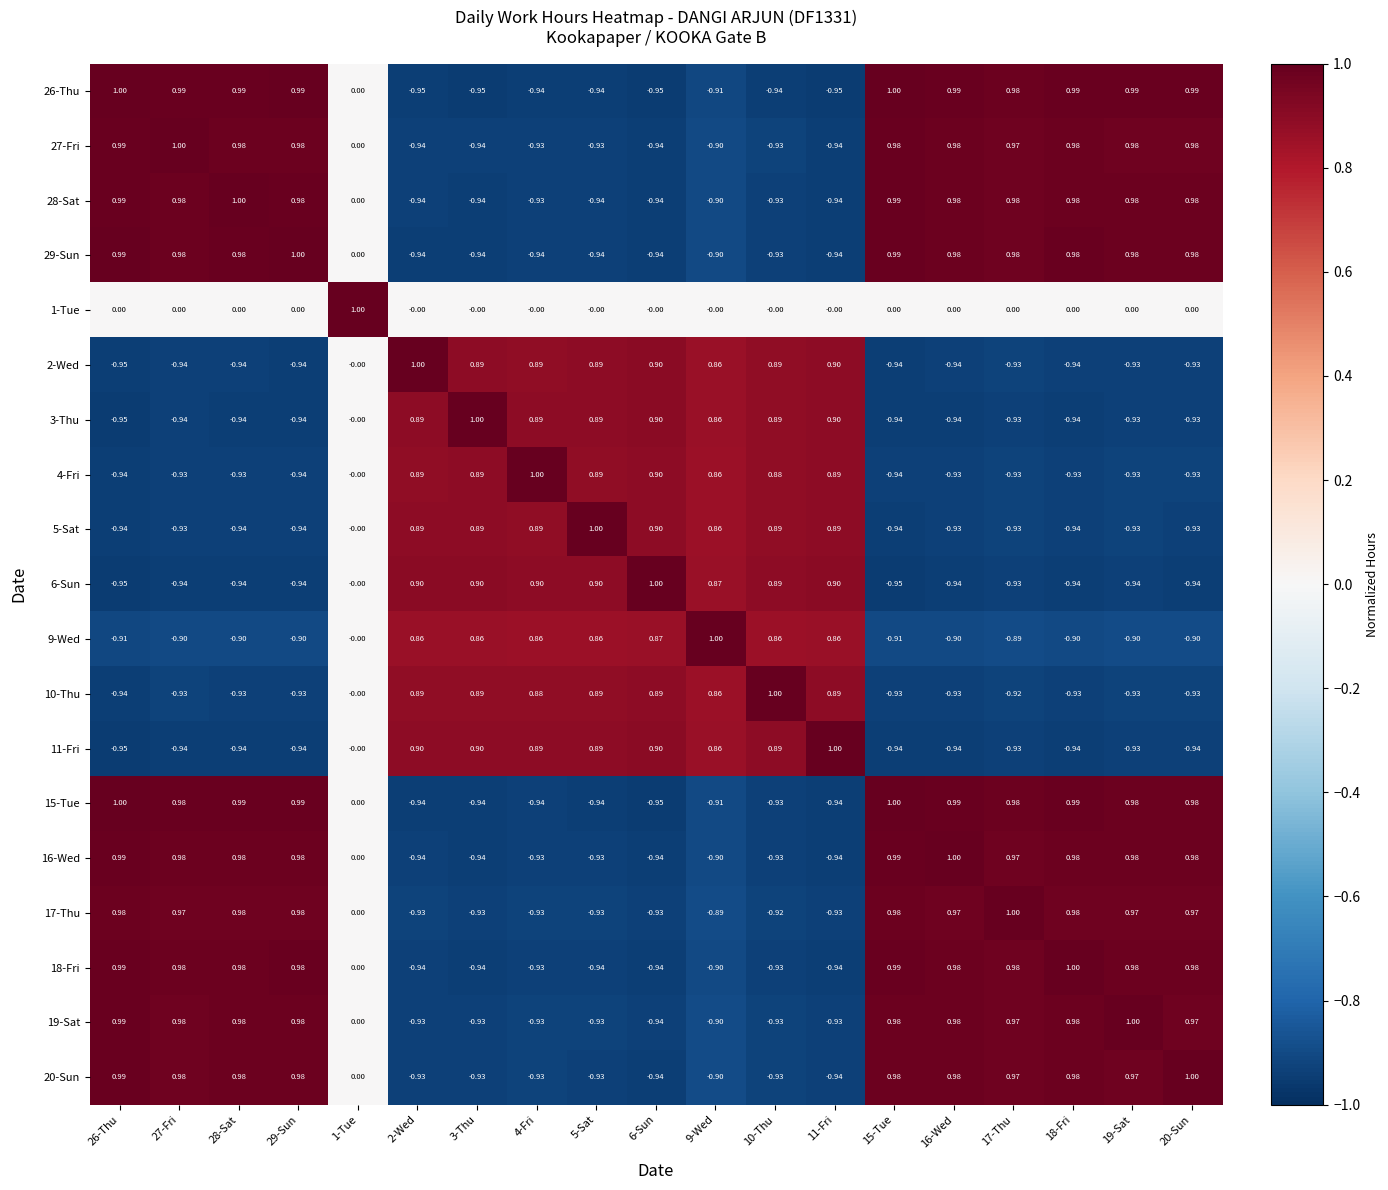

Reading left to right, what are all the values shown in this chart?

26-Thu: 26-Thu=1.0	27-Fri=1.0	28-Sat=1.0	29-Sun=1.0	1-Tue=0.0	2-Wed=-0.9	3-Thu=-0.9	4-Fri=-0.9	5-Sat=-0.9	6-Sun=-0.9	9-Wed=-0.9	10-Thu=-0.9	11-Fri=-0.9	15-Tue=1.0	16-Wed=1.0	17-Thu=1.0	18-Fri=1.0	19-Sat=1.0	20-Sun=1.0
27-Fri: 26-Thu=1.0	27-Fri=1.0	28-Sat=1.0	29-Sun=1.0	1-Tue=0.0	2-Wed=-0.9	3-Thu=-0.9	4-Fri=-0.9	5-Sat=-0.9	6-Sun=-0.9	9-Wed=-0.9	10-Thu=-0.9	11-Fri=-0.9	15-Tue=1.0	16-Wed=1.0	17-Thu=1.0	18-Fri=1.0	19-Sat=1.0	20-Sun=1.0
28-Sat: 26-Thu=1.0	27-Fri=1.0	28-Sat=1.0	29-Sun=1.0	1-Tue=0.0	2-Wed=-0.9	3-Thu=-0.9	4-Fri=-0.9	5-Sat=-0.9	6-Sun=-0.9	9-Wed=-0.9	10-Thu=-0.9	11-Fri=-0.9	15-Tue=1.0	16-Wed=1.0	17-Thu=1.0	18-Fri=1.0	19-Sat=1.0	20-Sun=1.0
29-Sun: 26-Thu=1.0	27-Fri=1.0	28-Sat=1.0	29-Sun=1.0	1-Tue=0.0	2-Wed=-0.9	3-Thu=-0.9	4-Fri=-0.9	5-Sat=-0.9	6-Sun=-0.9	9-Wed=-0.9	10-Thu=-0.9	11-Fri=-0.9	15-Tue=1.0	16-Wed=1.0	17-Thu=1.0	18-Fri=1.0	19-Sat=1.0	20-Sun=1.0
1-Tue: 26-Thu=0.0	27-Fri=0.0	28-Sat=0.0	29-Sun=0.0	1-Tue=1.0	2-Wed=-0.0	3-Thu=-0.0	4-Fri=-0.0	5-Sat=-0.0	6-Sun=-0.0	9-Wed=-0.0	10-Thu=-0.0	11-Fri=-0.0	15-Tue=0.0	16-Wed=0.0	17-Thu=0.0	18-Fri=0.0	19-Sat=0.0	20-Sun=0.0
2-Wed: 26-Thu=-0.9	27-Fri=-0.9	28-Sat=-0.9	29-Sun=-0.9	1-Tue=-0.0	2-Wed=1.0	3-Thu=0.9	4-Fri=0.9	5-Sat=0.9	6-Sun=0.9	9-Wed=0.9	10-Thu=0.9	11-Fri=0.9	15-Tue=-0.9	16-Wed=-0.9	17-Thu=-0.9	18-Fri=-0.9	19-Sat=-0.9	20-Sun=-0.9
3-Thu: 26-Thu=-0.9	27-Fri=-0.9	28-Sat=-0.9	29-Sun=-0.9	1-Tue=-0.0	2-Wed=0.9	3-Thu=1.0	4-Fri=0.9	5-Sat=0.9	6-Sun=0.9	9-Wed=0.9	10-Thu=0.9	11-Fri=0.9	15-Tue=-0.9	16-Wed=-0.9	17-Thu=-0.9	18-Fri=-0.9	19-Sat=-0.9	20-Sun=-0.9
4-Fri: 26-Thu=-0.9	27-Fri=-0.9	28-Sat=-0.9	29-Sun=-0.9	1-Tue=-0.0	2-Wed=0.9	3-Thu=0.9	4-Fri=1.0	5-Sat=0.9	6-Sun=0.9	9-Wed=0.9	10-Thu=0.9	11-Fri=0.9	15-Tue=-0.9	16-Wed=-0.9	17-Thu=-0.9	18-Fri=-0.9	19-Sat=-0.9	20-Sun=-0.9
5-Sat: 26-Thu=-0.9	27-Fri=-0.9	28-Sat=-0.9	29-Sun=-0.9	1-Tue=-0.0	2-Wed=0.9	3-Thu=0.9	4-Fri=0.9	5-Sat=1.0	6-Sun=0.9	9-Wed=0.9	10-Thu=0.9	11-Fri=0.9	15-Tue=-0.9	16-Wed=-0.9	17-Thu=-0.9	18-Fri=-0.9	19-Sat=-0.9	20-Sun=-0.9
6-Sun: 26-Thu=-0.9	27-Fri=-0.9	28-Sat=-0.9	29-Sun=-0.9	1-Tue=-0.0	2-Wed=0.9	3-Thu=0.9	4-Fri=0.9	5-Sat=0.9	6-Sun=1.0	9-Wed=0.9	10-Thu=0.9	11-Fri=0.9	15-Tue=-0.9	16-Wed=-0.9	17-Thu=-0.9	18-Fri=-0.9	19-Sat=-0.9	20-Sun=-0.9
9-Wed: 26-Thu=-0.9	27-Fri=-0.9	28-Sat=-0.9	29-Sun=-0.9	1-Tue=-0.0	2-Wed=0.9	3-Thu=0.9	4-Fri=0.9	5-Sat=0.9	6-Sun=0.9	9-Wed=1.0	10-Thu=0.9	11-Fri=0.9	15-Tue=-0.9	16-Wed=-0.9	17-Thu=-0.9	18-Fri=-0.9	19-Sat=-0.9	20-Sun=-0.9
10-Thu: 26-Thu=-0.9	27-Fri=-0.9	28-Sat=-0.9	29-Sun=-0.9	1-Tue=-0.0	2-Wed=0.9	3-Thu=0.9	4-Fri=0.9	5-Sat=0.9	6-Sun=0.9	9-Wed=0.9	10-Thu=1.0	11-Fri=0.9	15-Tue=-0.9	16-Wed=-0.9	17-Thu=-0.9	18-Fri=-0.9	19-Sat=-0.9	20-Sun=-0.9
11-Fri: 26-Thu=-0.9	27-Fri=-0.9	28-Sat=-0.9	29-Sun=-0.9	1-Tue=-0.0	2-Wed=0.9	3-Thu=0.9	4-Fri=0.9	5-Sat=0.9	6-Sun=0.9	9-Wed=0.9	10-Thu=0.9	11-Fri=1.0	15-Tue=-0.9	16-Wed=-0.9	17-Thu=-0.9	18-Fri=-0.9	19-Sat=-0.9	20-Sun=-0.9
15-Tue: 26-Thu=1.0	27-Fri=1.0	28-Sat=1.0	29-Sun=1.0	1-Tue=0.0	2-Wed=-0.9	3-Thu=-0.9	4-Fri=-0.9	5-Sat=-0.9	6-Sun=-0.9	9-Wed=-0.9	10-Thu=-0.9	11-Fri=-0.9	15-Tue=1.0	16-Wed=1.0	17-Thu=1.0	18-Fri=1.0	19-Sat=1.0	20-Sun=1.0
16-Wed: 26-Thu=1.0	27-Fri=1.0	28-Sat=1.0	29-Sun=1.0	1-Tue=0.0	2-Wed=-0.9	3-Thu=-0.9	4-Fri=-0.9	5-Sat=-0.9	6-Sun=-0.9	9-Wed=-0.9	10-Thu=-0.9	11-Fri=-0.9	15-Tue=1.0	16-Wed=1.0	17-Thu=1.0	18-Fri=1.0	19-Sat=1.0	20-Sun=1.0
17-Thu: 26-Thu=1.0	27-Fri=1.0	28-Sat=1.0	29-Sun=1.0	1-Tue=0.0	2-Wed=-0.9	3-Thu=-0.9	4-Fri=-0.9	5-Sat=-0.9	6-Sun=-0.9	9-Wed=-0.9	10-Thu=-0.9	11-Fri=-0.9	15-Tue=1.0	16-Wed=1.0	17-Thu=1.0	18-Fri=1.0	19-Sat=1.0	20-Sun=1.0
18-Fri: 26-Thu=1.0	27-Fri=1.0	28-Sat=1.0	29-Sun=1.0	1-Tue=0.0	2-Wed=-0.9	3-Thu=-0.9	4-Fri=-0.9	5-Sat=-0.9	6-Sun=-0.9	9-Wed=-0.9	10-Thu=-0.9	11-Fri=-0.9	15-Tue=1.0	16-Wed=1.0	17-Thu=1.0	18-Fri=1.0	19-Sat=1.0	20-Sun=1.0
19-Sat: 26-Thu=1.0	27-Fri=1.0	28-Sat=1.0	29-Sun=1.0	1-Tue=0.0	2-Wed=-0.9	3-Thu=-0.9	4-Fri=-0.9	5-Sat=-0.9	6-Sun=-0.9	9-Wed=-0.9	10-Thu=-0.9	11-Fri=-0.9	15-Tue=1.0	16-Wed=1.0	17-Thu=1.0	18-Fri=1.0	19-Sat=1.0	20-Sun=1.0
20-Sun: 26-Thu=1.0	27-Fri=1.0	28-Sat=1.0	29-Sun=1.0	1-Tue=0.0	2-Wed=-0.9	3-Thu=-0.9	4-Fri=-0.9	5-Sat=-0.9	6-Sun=-0.9	9-Wed=-0.9	10-Thu=-0.9	11-Fri=-0.9	15-Tue=1.0	16-Wed=1.0	17-Thu=1.0	18-Fri=1.0	19-Sat=1.0	20-Sun=1.0